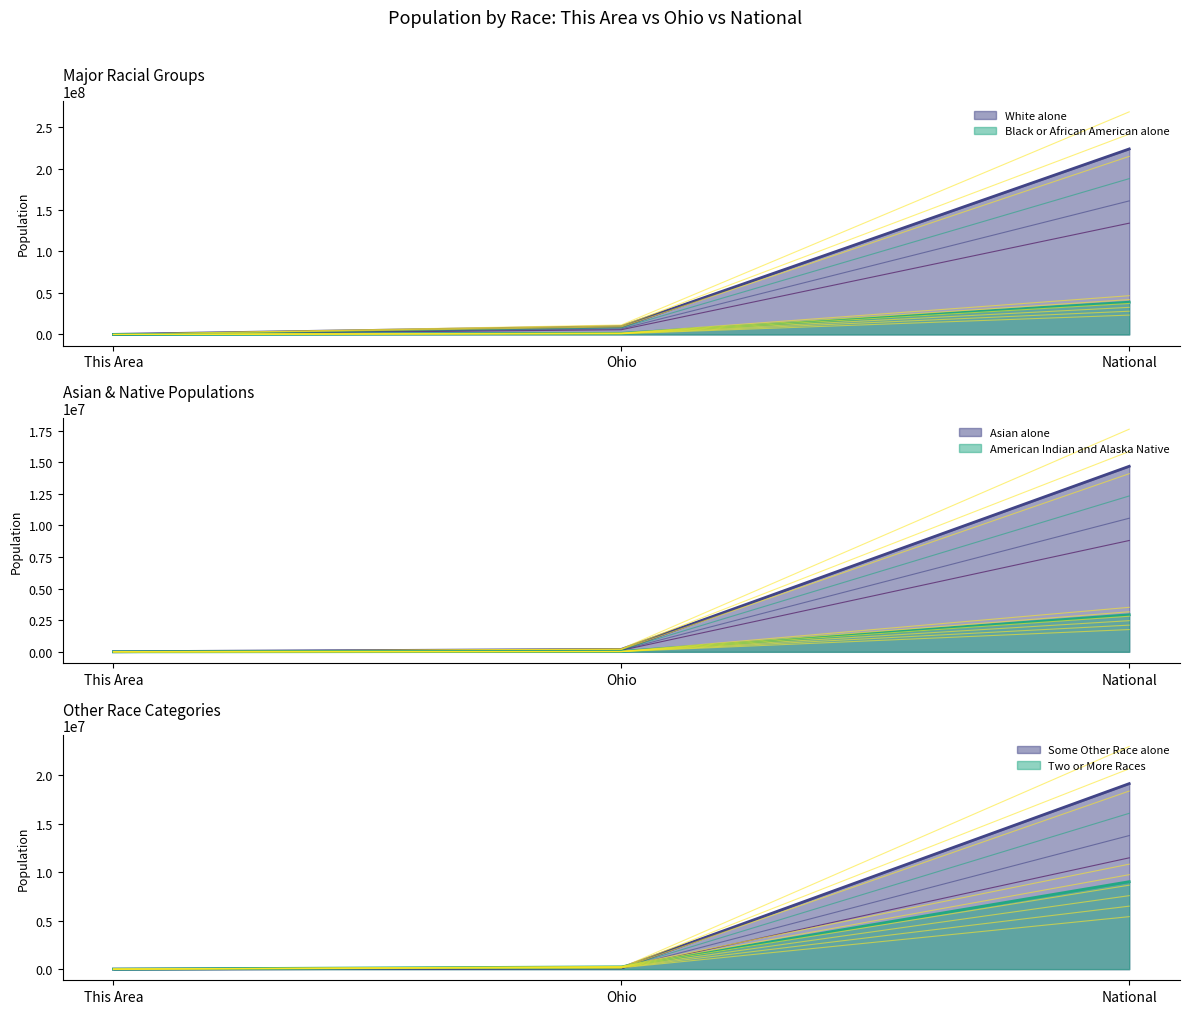

Reading right to left, list all the values displayed in this chart.

White alone: 223553265.0	9539437.0	108442.0
Black or African American alone: 37372146.2	1351373.8	8090.9
American Indian and Alaska Native: 2111218.6	18210.2	74.2
Asian alone: 12326371.7	161475.7	4707.4
Some Other Race alone: 20635957.4	140432.4	425.5
Two or More Races: 8648710.1	228254.4	1560.0